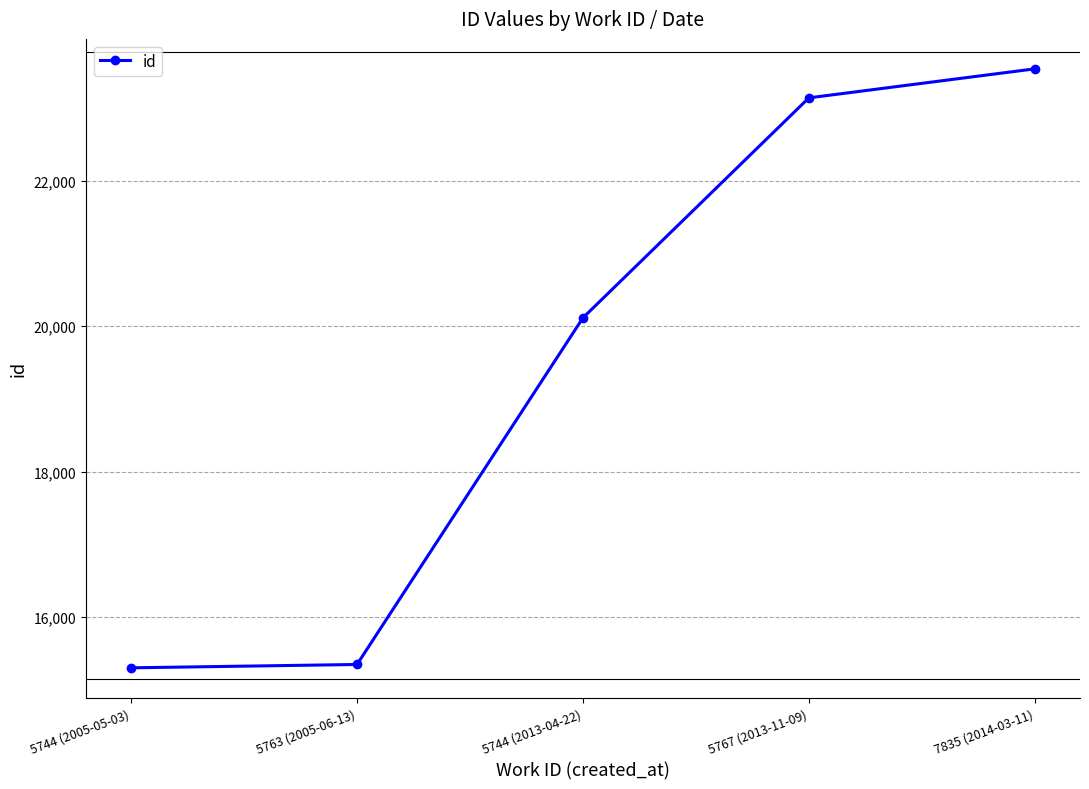

At which category does the chart reach its peak across all series?

7835 (2014-03-11)